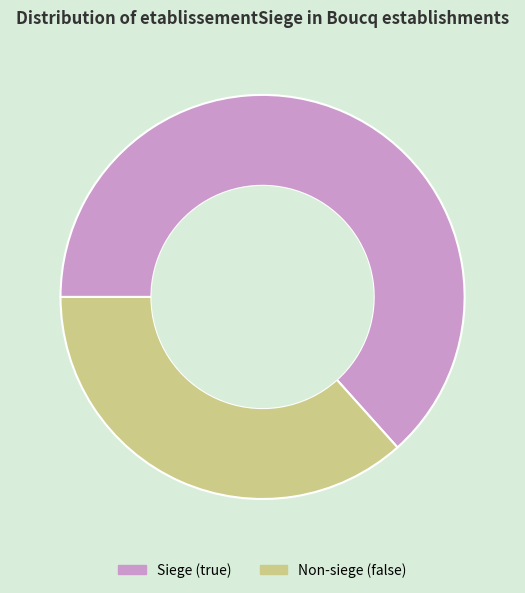

Do Siege (true) and Non-siege (false) together represent more than half of the pie?

Yes